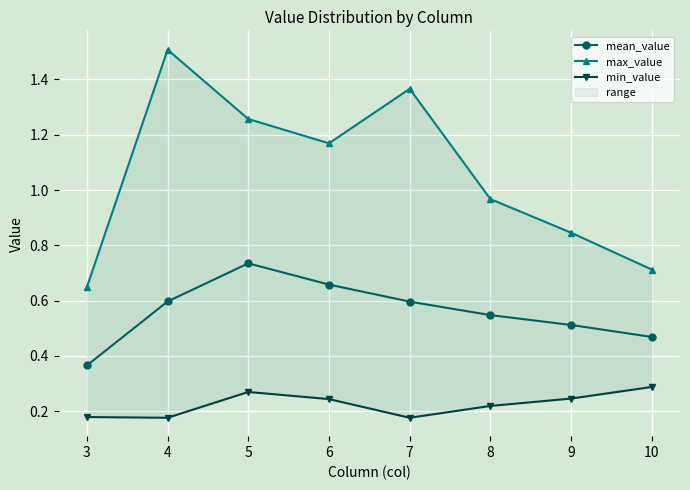

At which category is the sum across all series the highest?

4